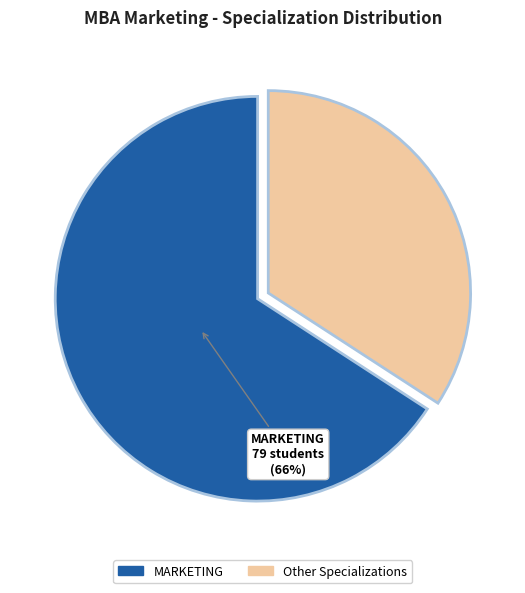

Which slice is the largest?

MARKETING